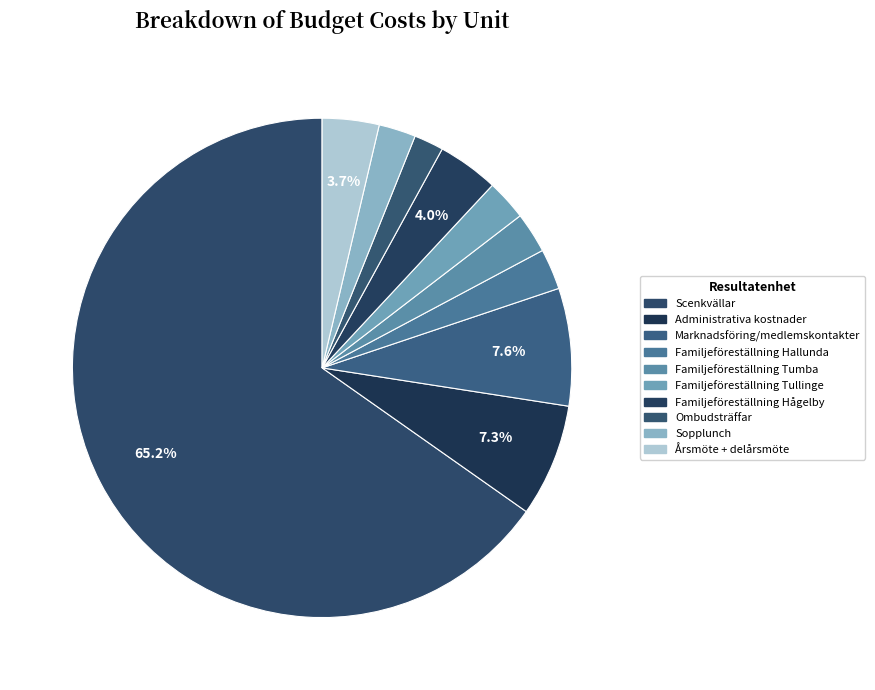

How many segments does this pie chart have?

10